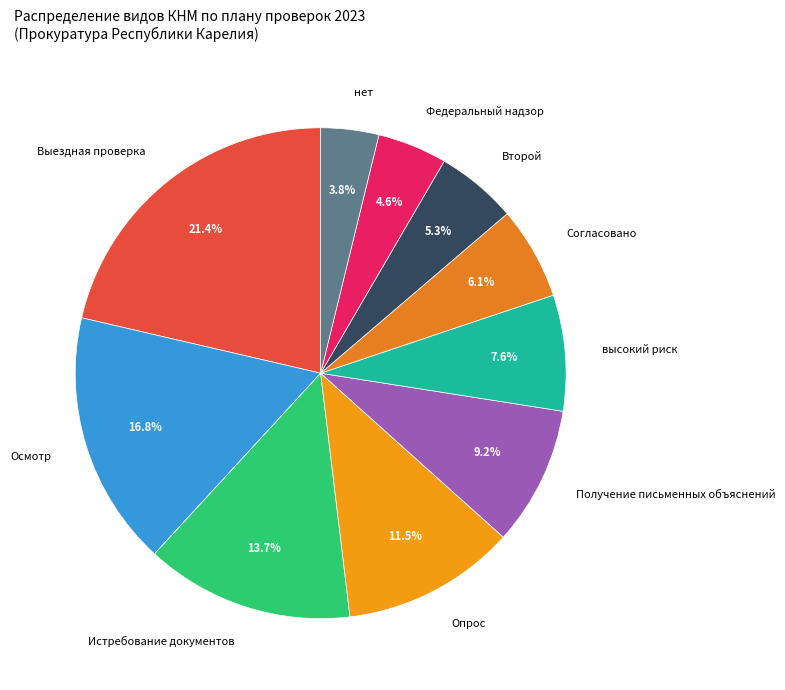

What percentage is the Истребование документов slice, to the nearest percent?

14%